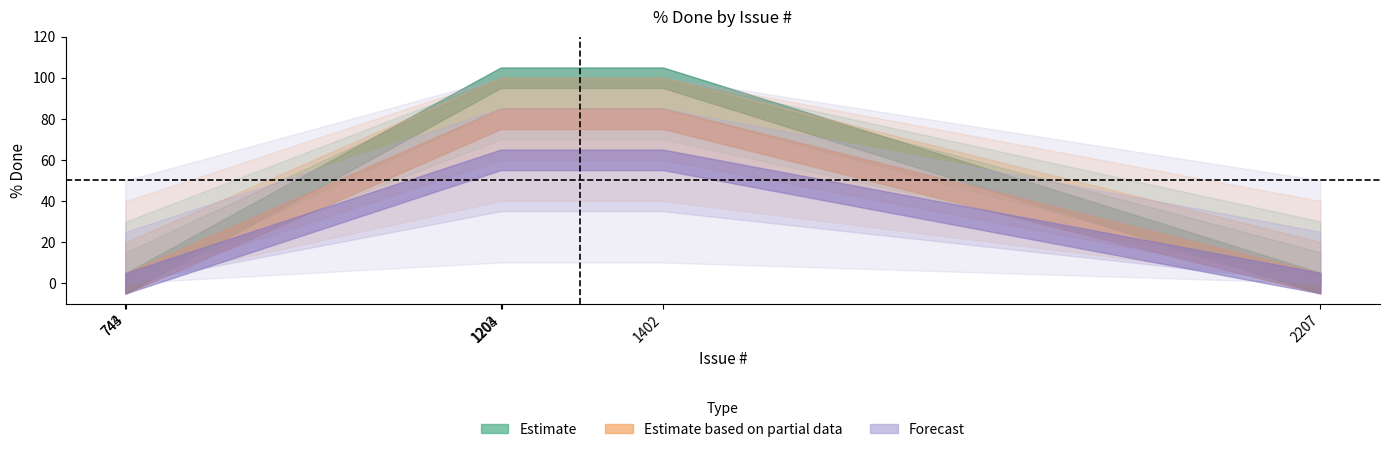

At which category is the sum across all series the highest?

1203